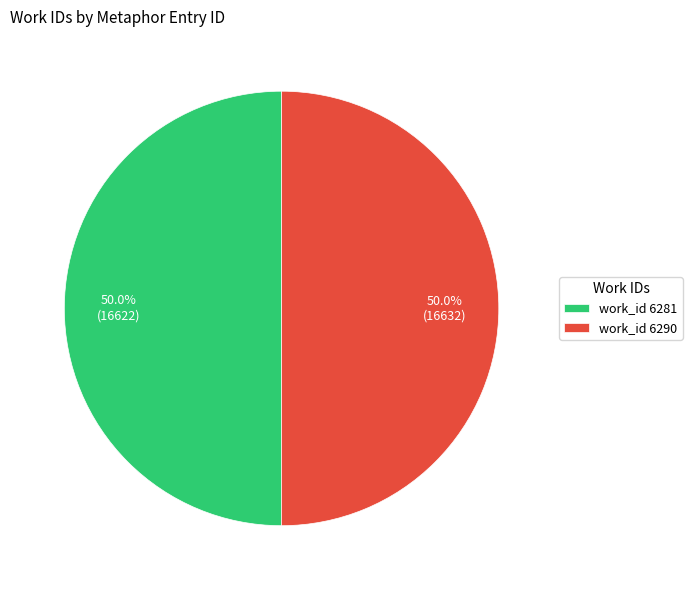

Approximately how many times larger is the value at work_id 6281 compared to work_id 6290?

1.0